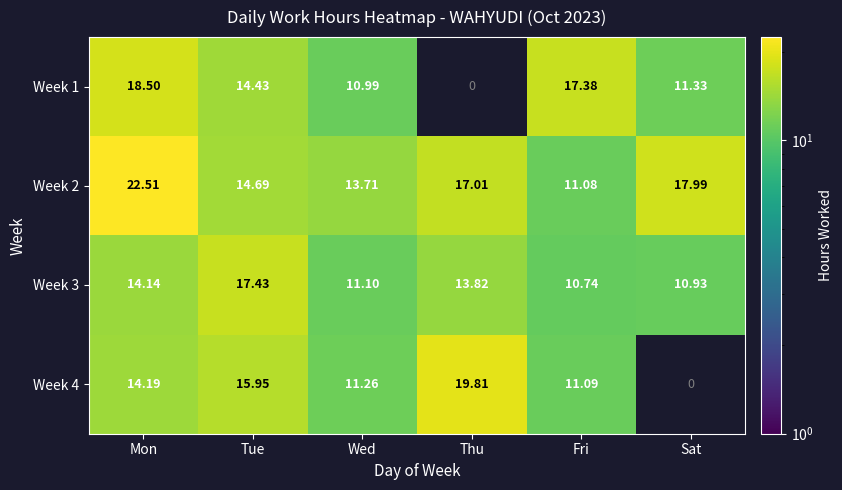

Where is Week 2 nearest to the value 16?

Thu